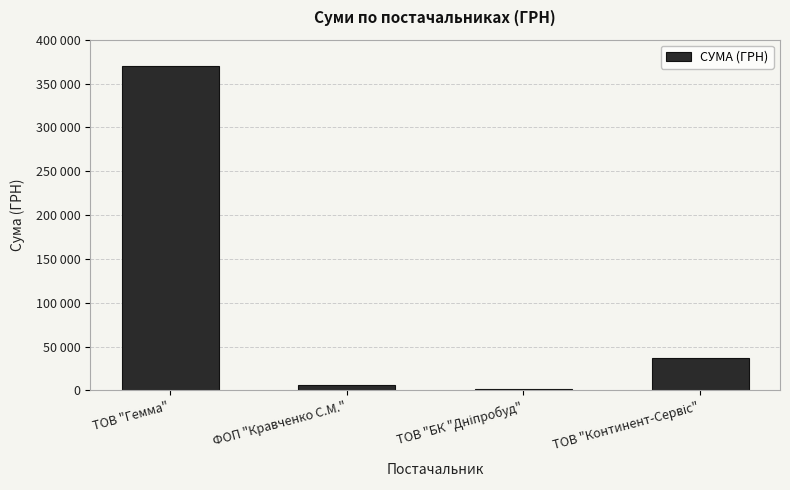

The chart shows a value of 369519.6 at ТОВ "Гемма". True or false?

True